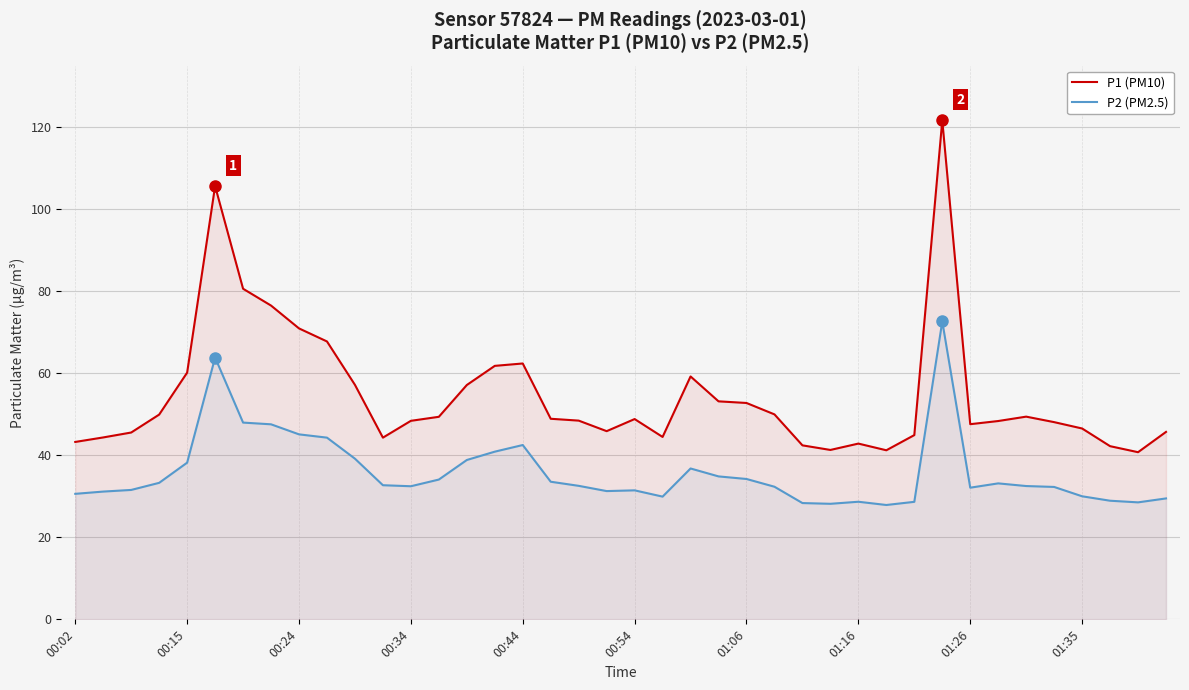

Which series has the widest spread of values?

P1 (PM10)